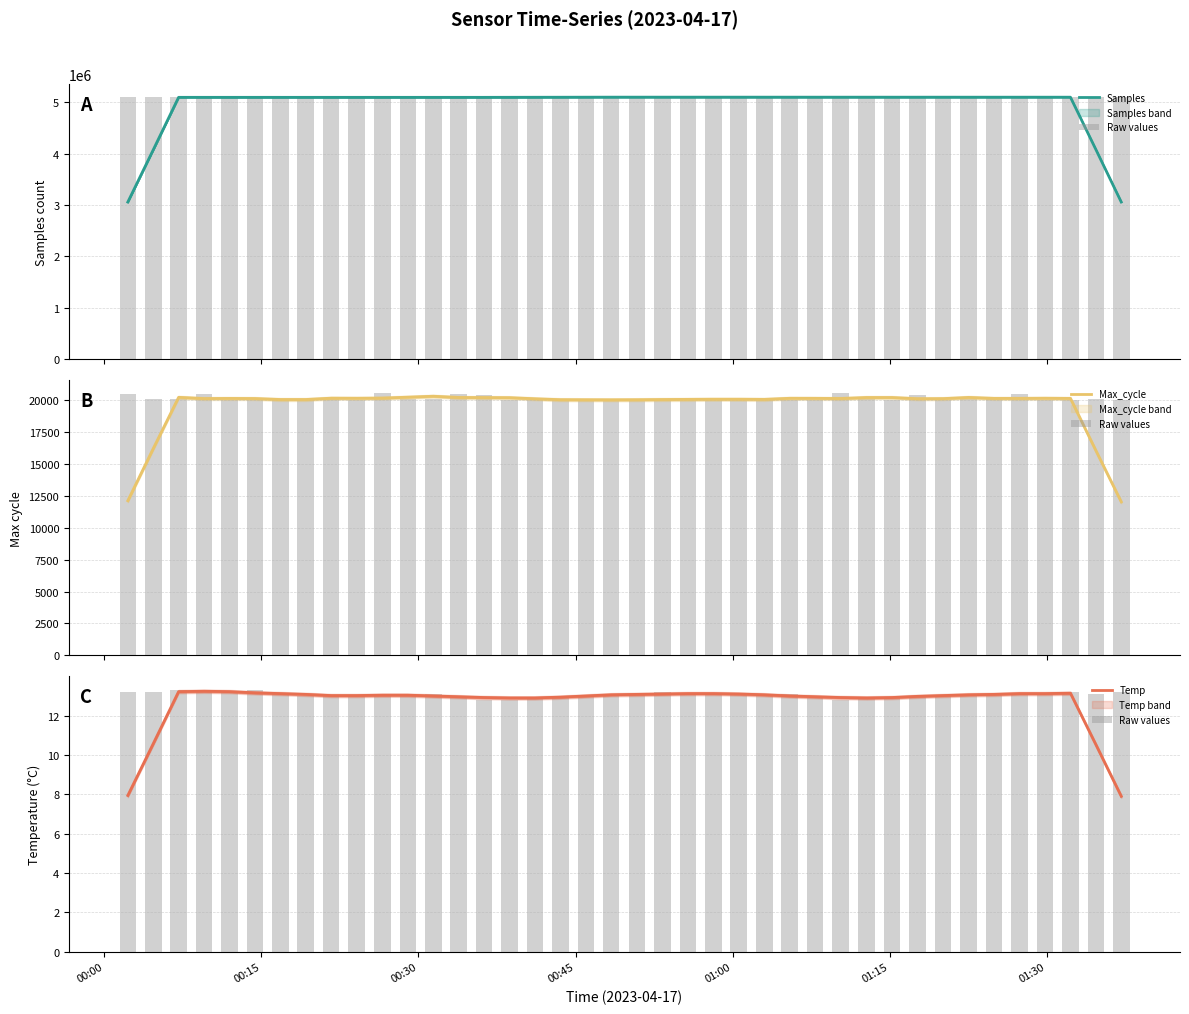

What is the value of the Samples bar at the 33rd from the left?

5096578.2